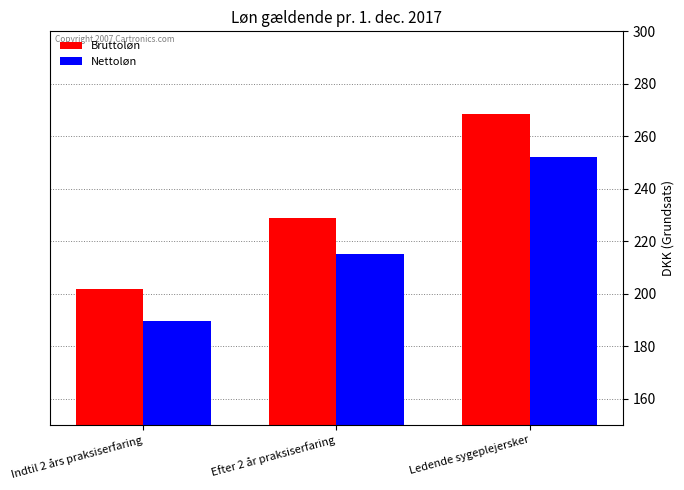

At which category is the sum across all series the highest?

Ledende sygeplejersker